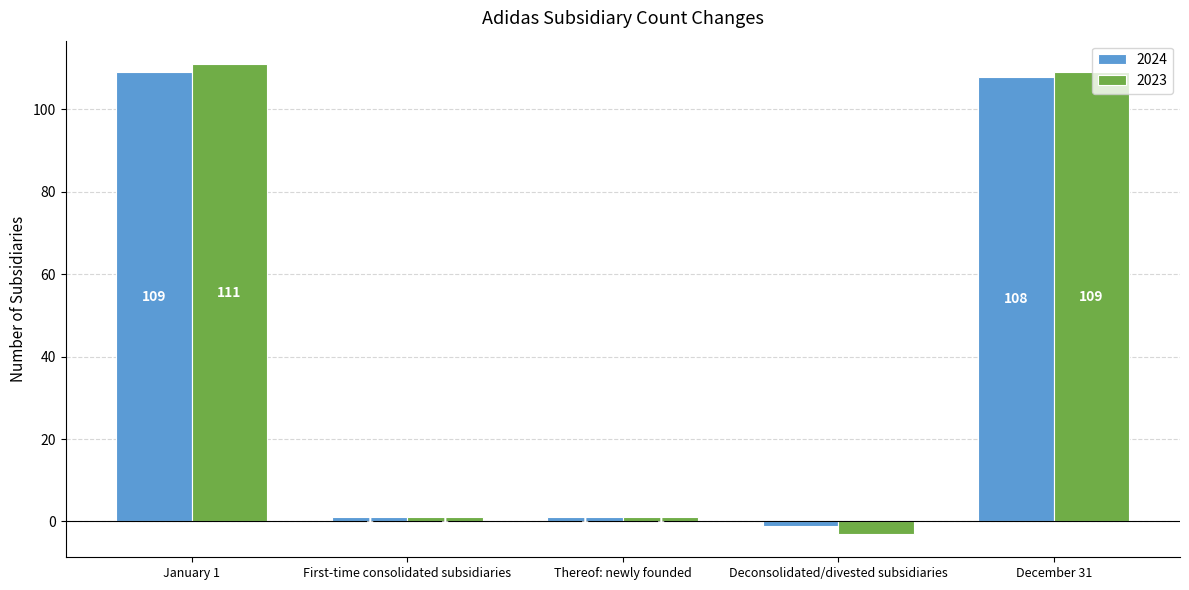

Read the 2024 value at January 1, to the nearest 50.

100